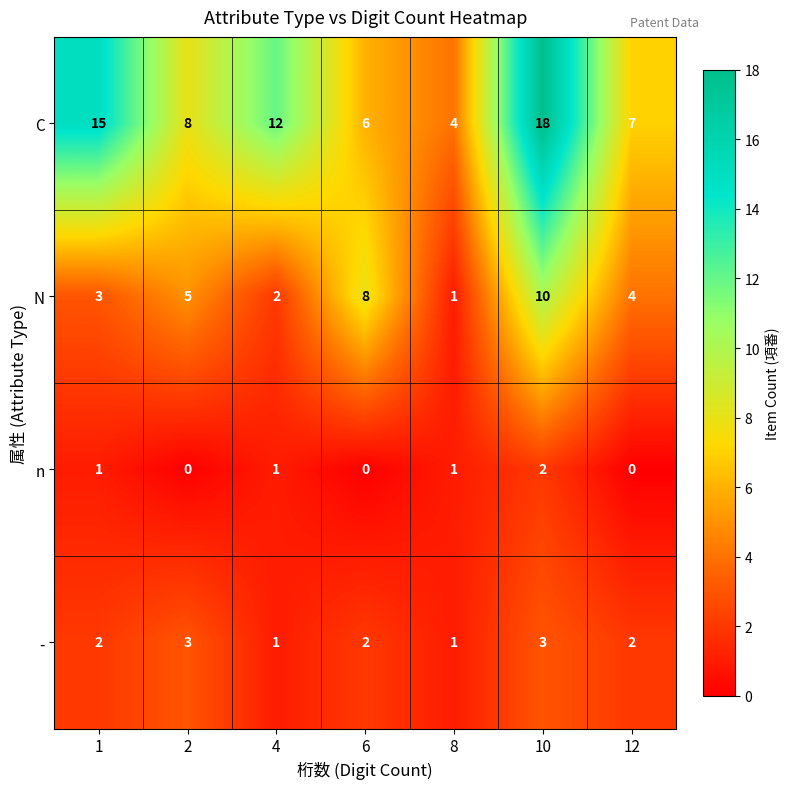

Count the number of data series in this chart.

4